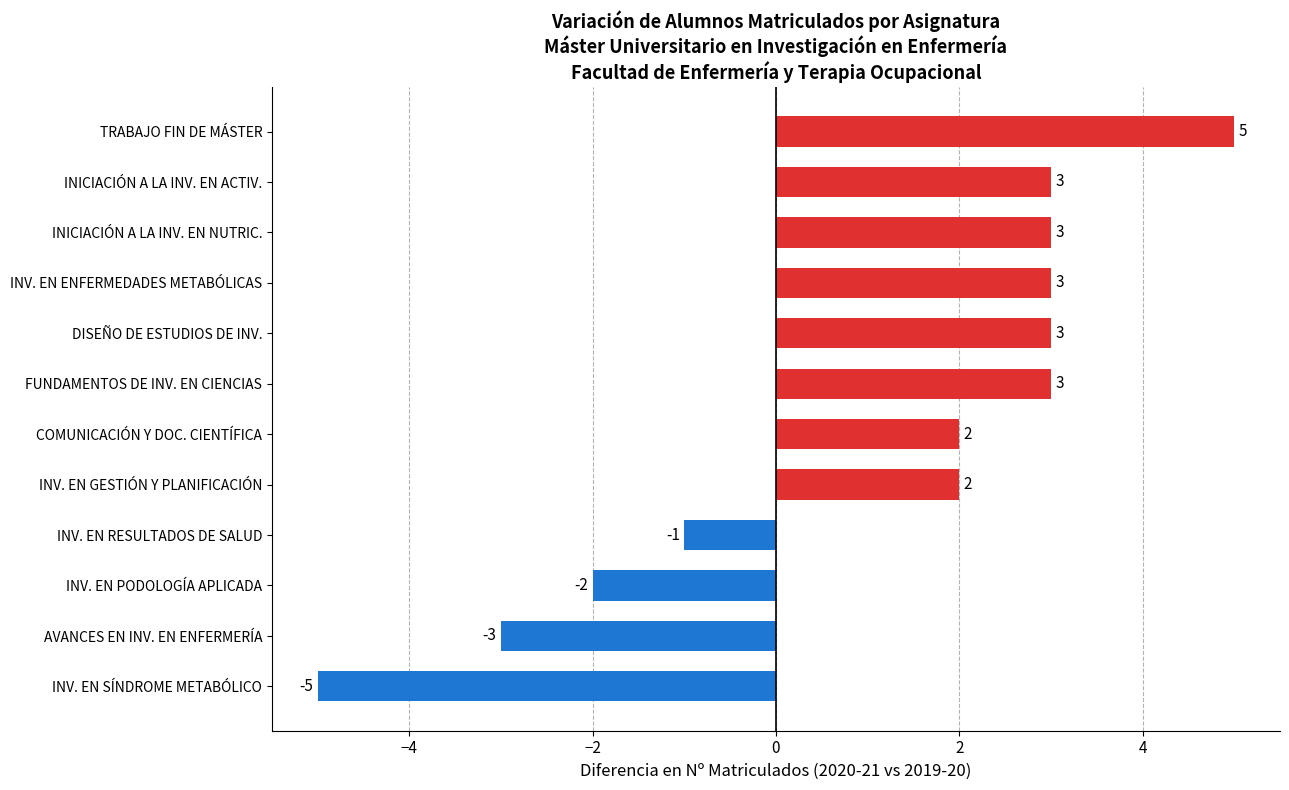

What is the maximum value shown in the chart?

5